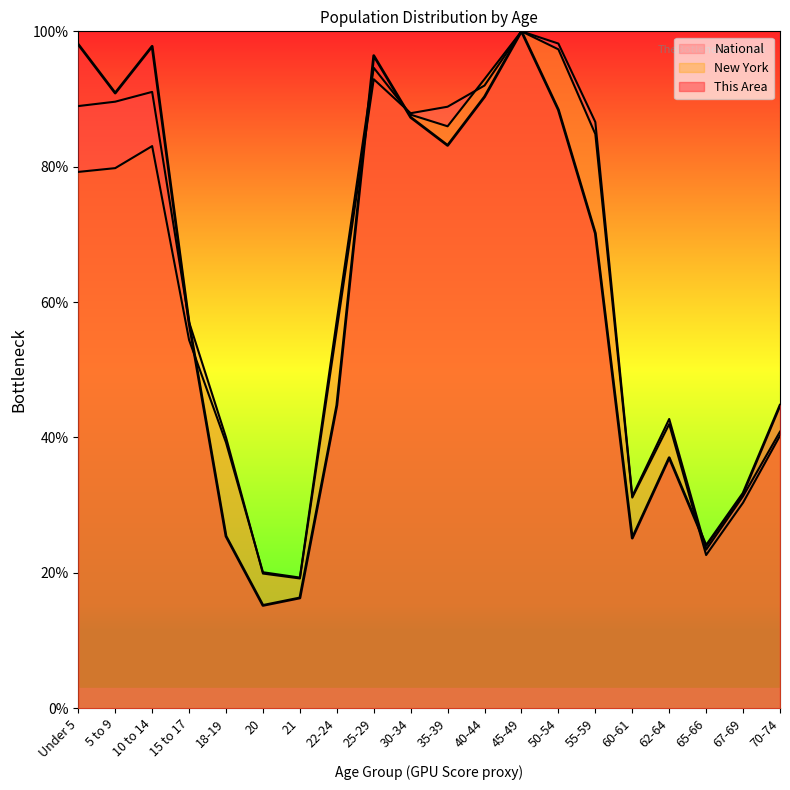

How many lines are shown in the chart?

3